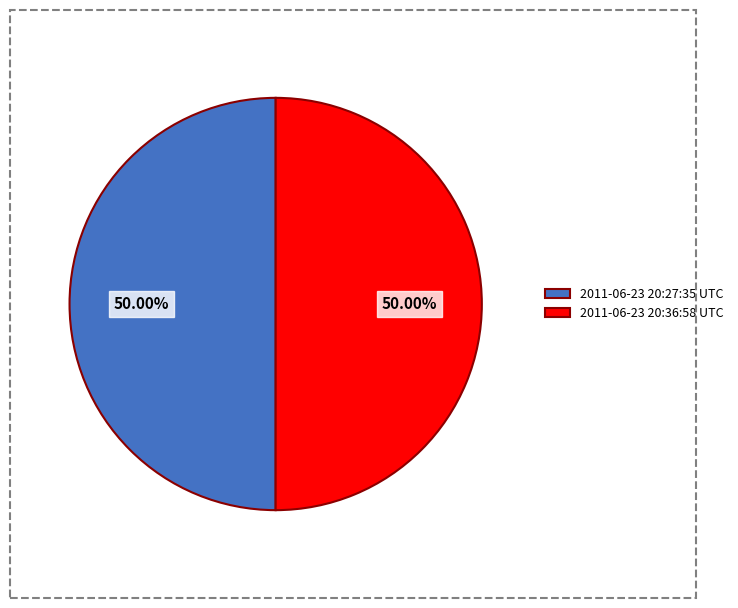

To the nearest percent, what percentage of the pie is 2011-06-23 20:27:35 UTC?

50%